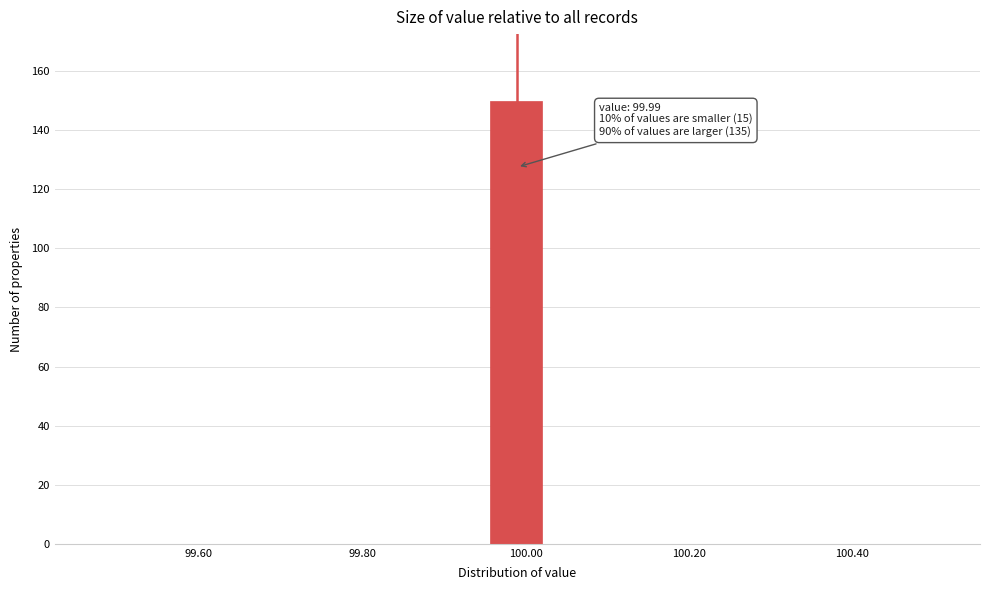

Read against the x-axis, roughly where is the centre of the tallest bar?

99.98